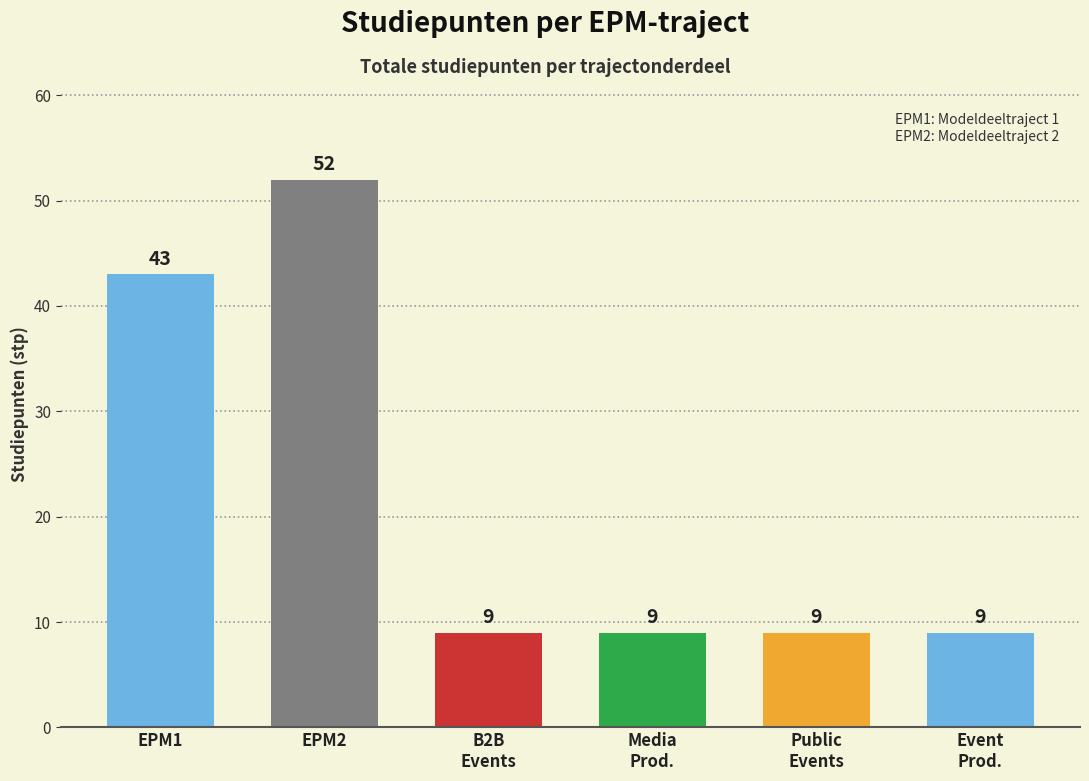

Reading left to right, transcribe all the data shown in this chart.

43	52	9	9	9	9